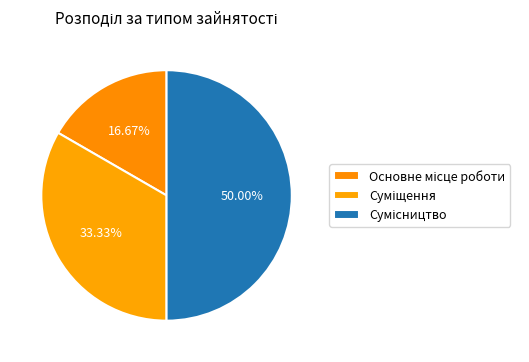

How many segments does this pie chart have?

3